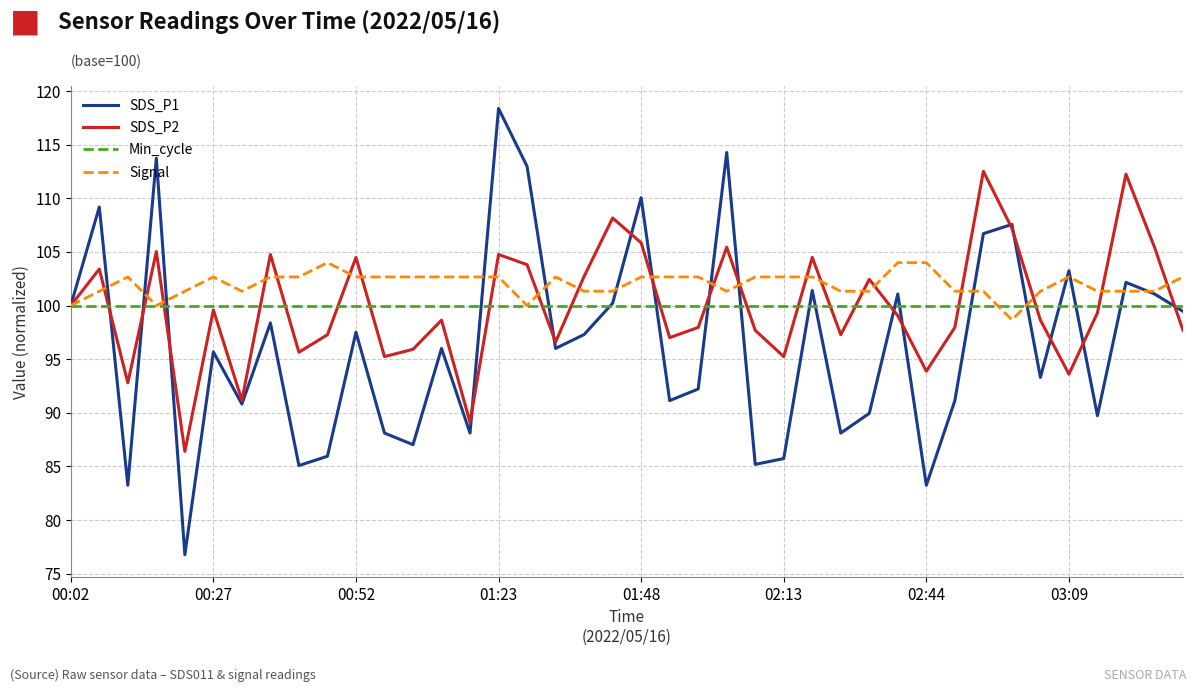

Which series has the largest total across all categories?

Signal